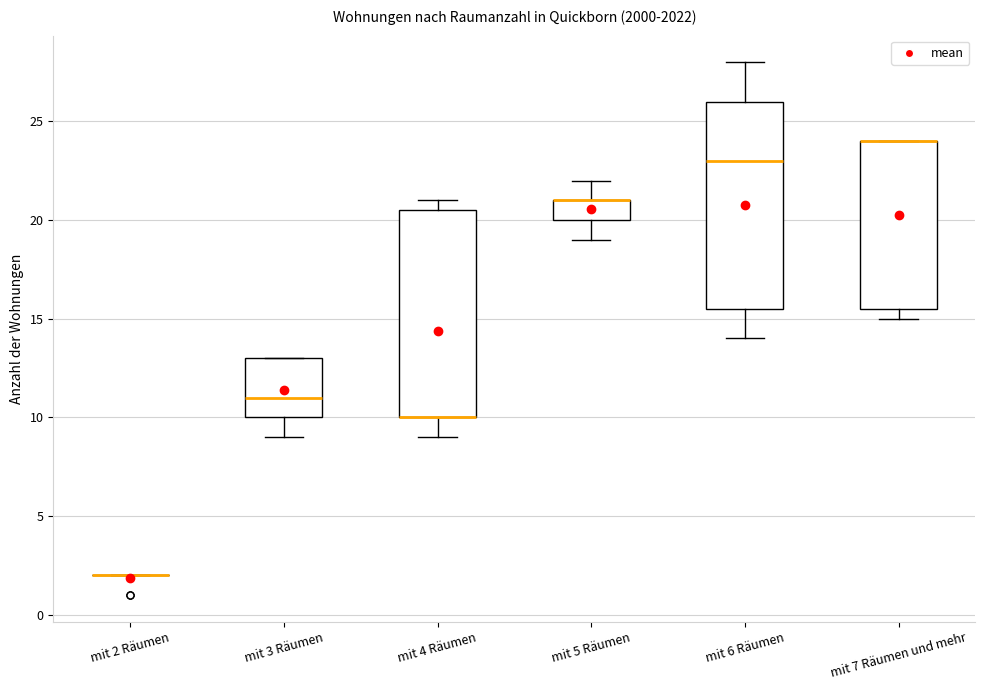

Reading left to right, transcribe this box plot: for each box, give where its median line is, the range the box spans, and where its two whiskers end, as read against the y-axis. The values are not printed on the chart, so give them approximately, as read against the axis.

mit 2 Räumen: box collapsed to a line at 2.0, whiskers 2.0 to 2.0
mit 3 Räumen: median 11.0, box 10.0 to 13.0, whiskers 9.0 to 13.0
mit 4 Räumen: median 10.0 (drawn on the box's lower edge), box 10.0 to 20.5, whiskers 9.0 to 21.0
mit 5 Räumen: median 21.0 (drawn on the box's upper edge), box 20.0 to 21.0, whiskers 19.0 to 22.0
mit 6 Räumen: median 23.0, box 15.5 to 26.0, whiskers 14.0 to 28.0
mit 7 Räumen und mehr: median 24.0 (drawn on the box's upper edge), box 15.5 to 24.0, whiskers 15.0 to 24.0